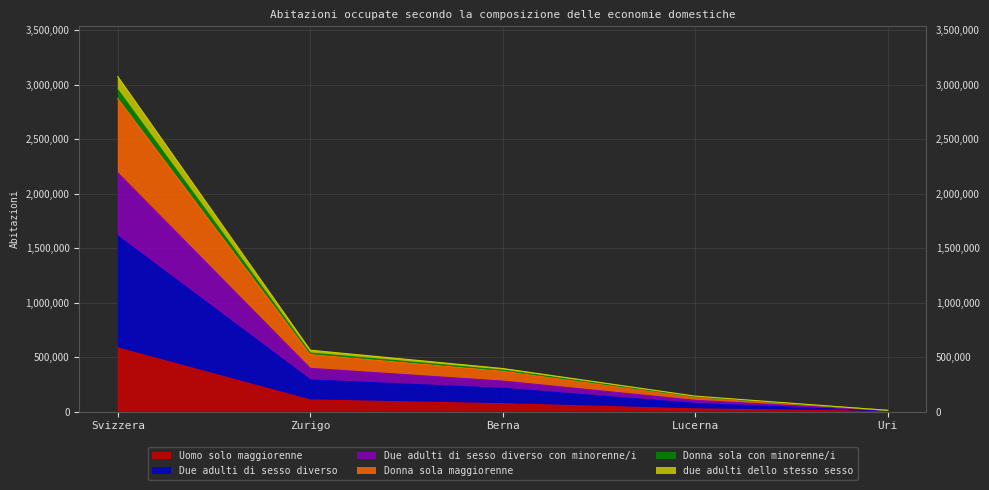

At which label does Uomo solo maggiorenne reach its peak?

Svizzera